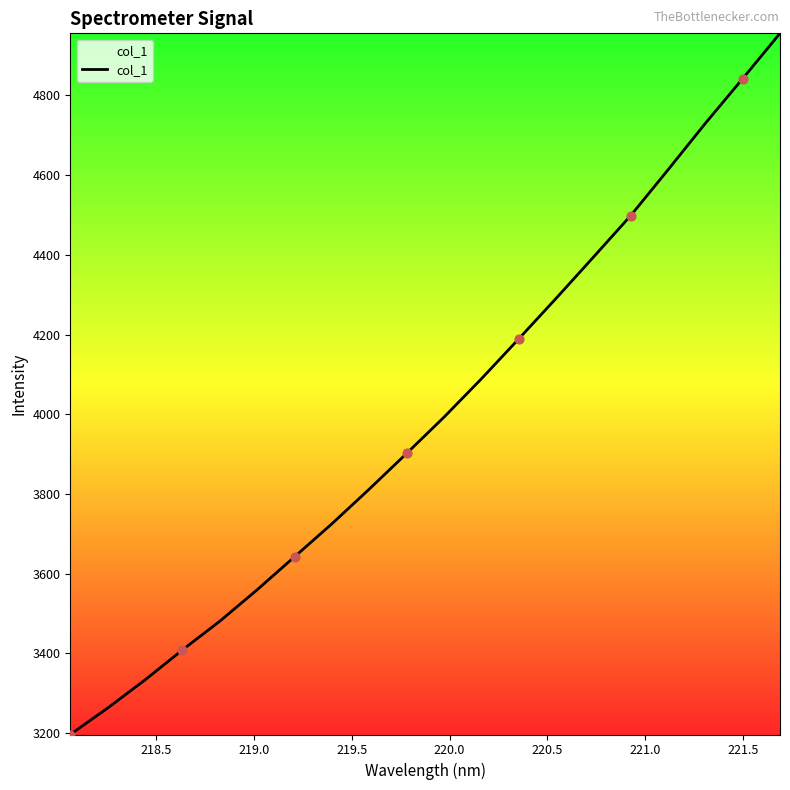

What is the difference between the maximum and minimum values?

1758.9